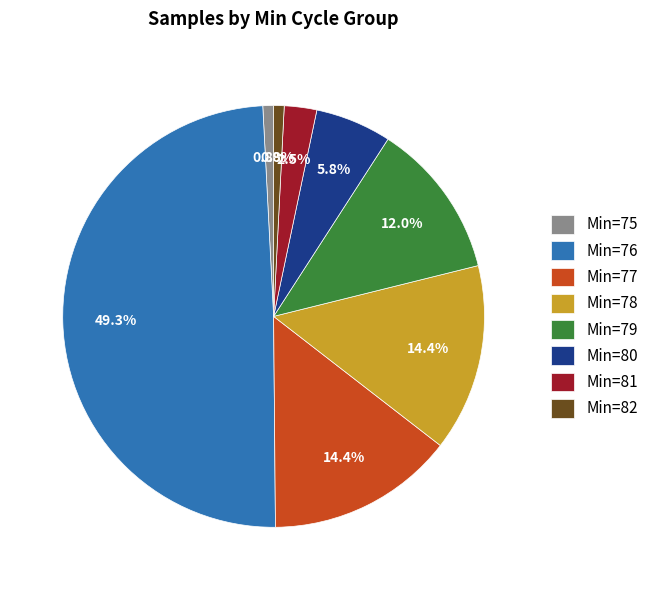

What percentage is NOT represented by Min=79?

88.0%